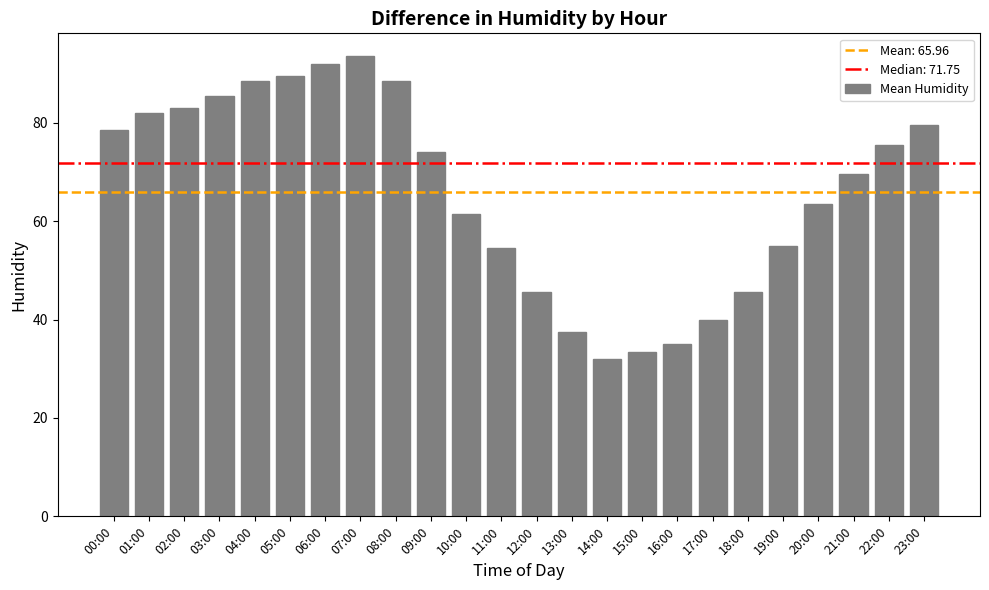

Are the bars grouped side by side (vs. stacked)?

No